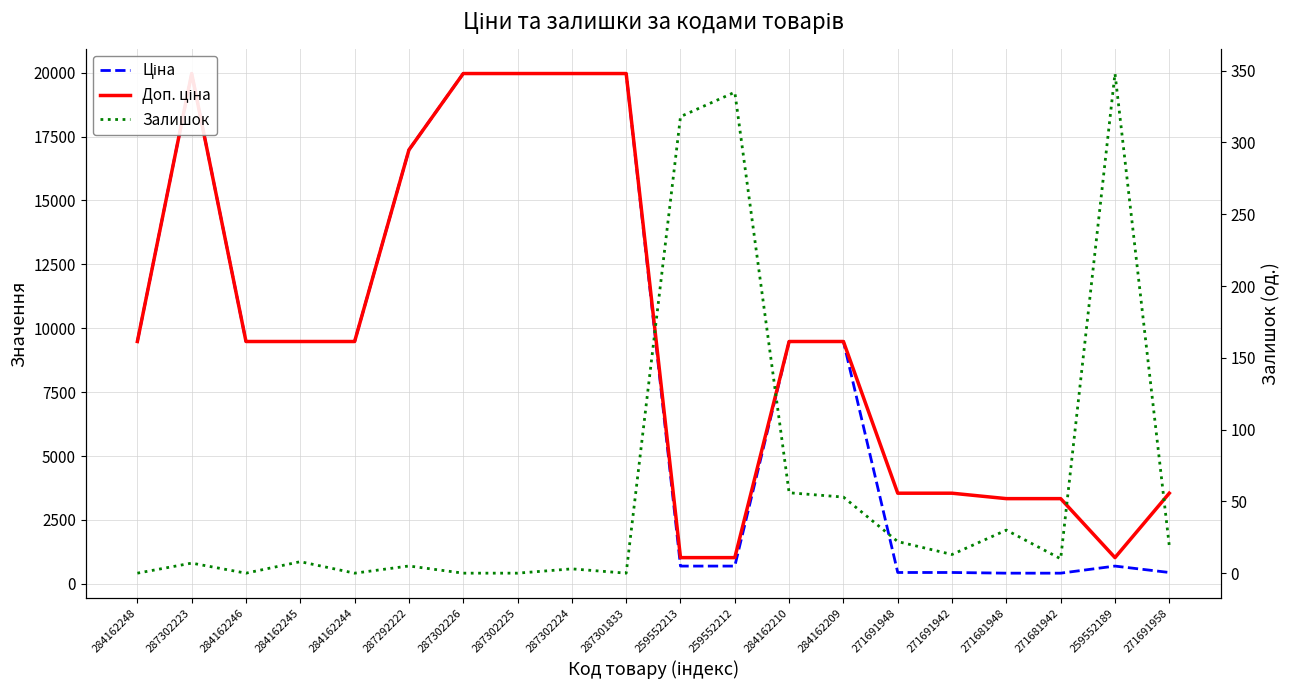

Where is Доп. ціна nearest to the value 10494?

284162248